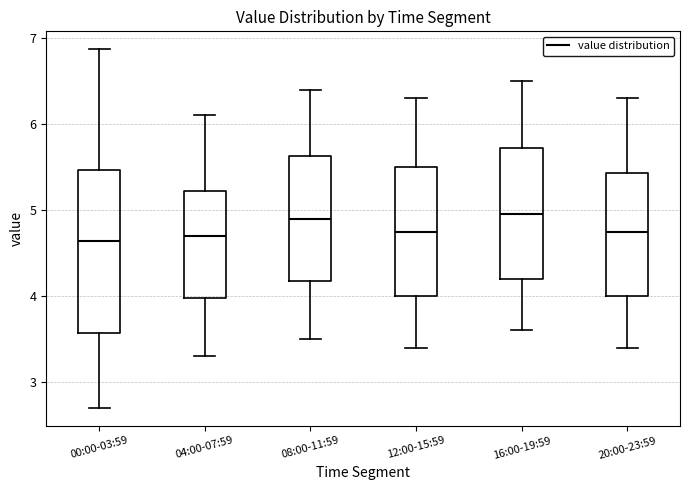

Reading left to right, transcribe this box plot: for each box, give where its median line is, the range the box spans, and where its two whiskers end, as read against the y-axis. The values are not printed on the chart, so give them approximately, as read against the axis.

00:00-03:59: median 4.6, box 3.6 to 5.5, whiskers 2.7 to 6.9
04:00-07:59: median 4.7, box 4.0 to 5.2, whiskers 3.3 to 6.1
08:00-11:59: median 4.9, box 4.2 to 5.6, whiskers 3.5 to 6.4
12:00-15:59: median 4.8, box 4.0 to 5.5, whiskers 3.4 to 6.3
16:00-19:59: median 5.0, box 4.2 to 5.7, whiskers 3.6 to 6.5
20:00-23:59: median 4.8, box 4.0 to 5.4, whiskers 3.4 to 6.3